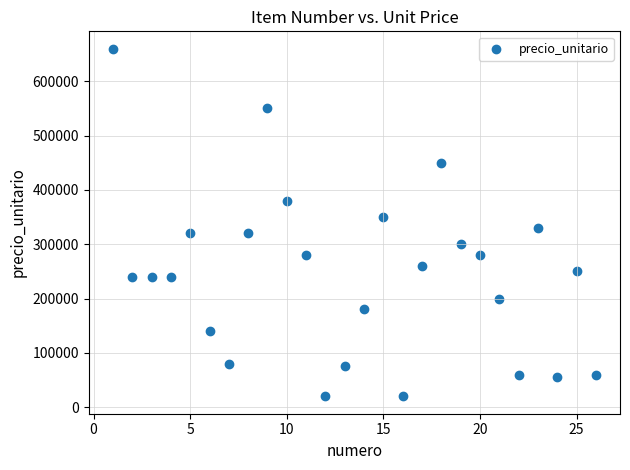

What is the range of Y values (max minus min)?

640000